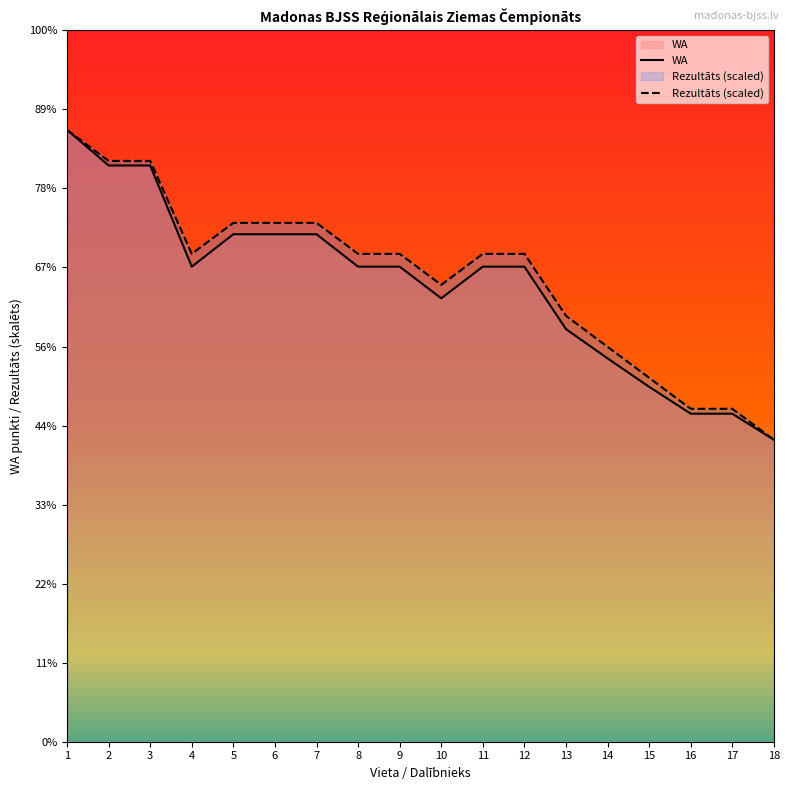

Which series has the largest total across all categories?

Rezultāts (scaled)